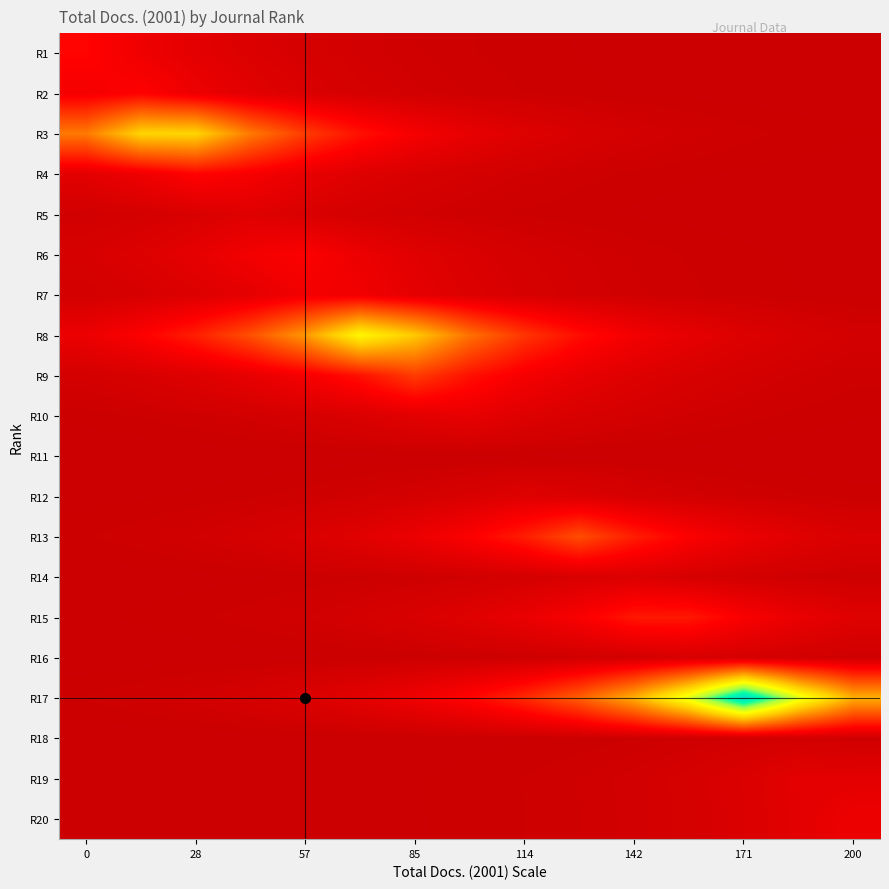

Which series has the widest spread of values?

R17